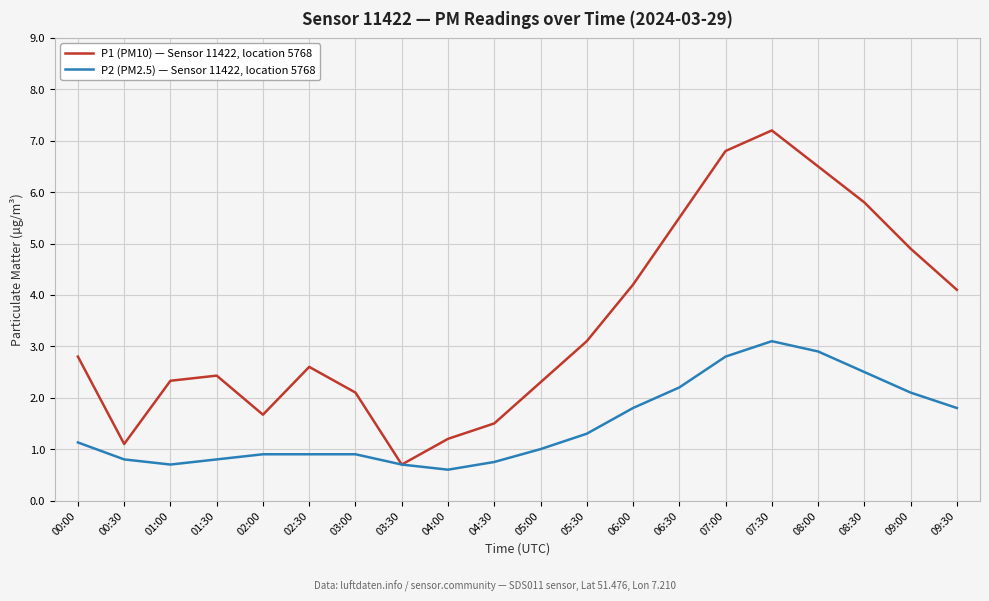

Between 04:30 and 06:30, which series saw the biggest shift?

P1 (PM10) — Sensor 11422, location 5768